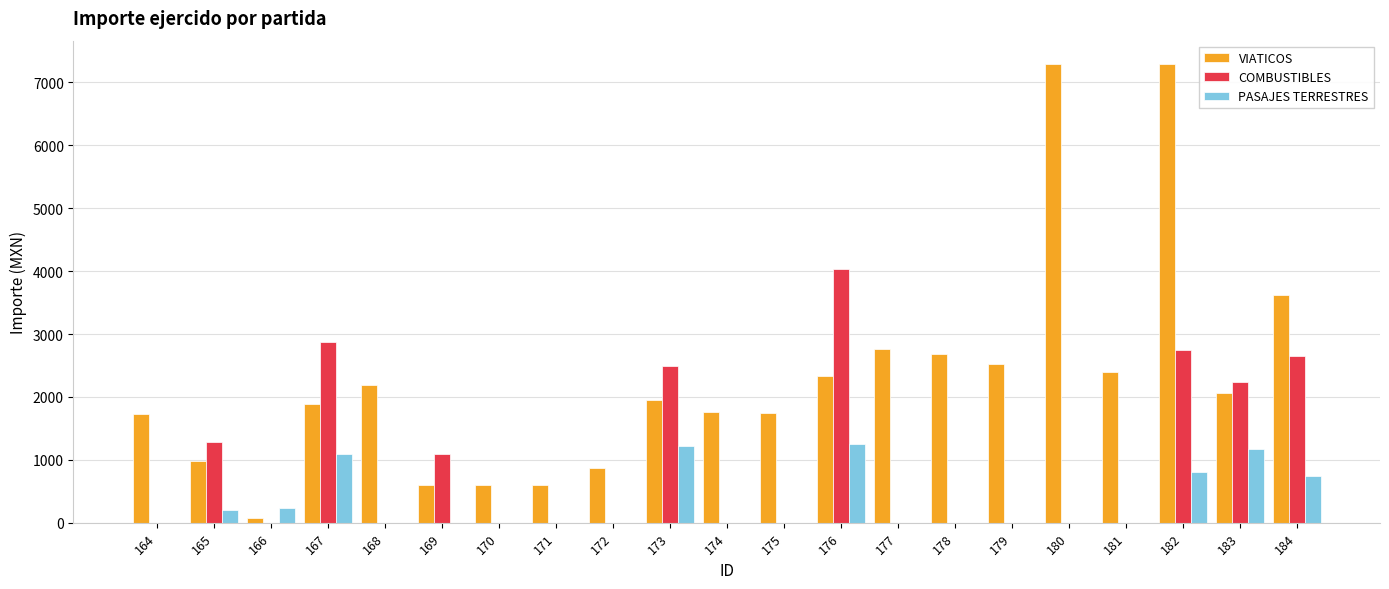

Is the value of COMBUSTIBLES at 181 greater than the value of PASAJES TERRESTRES at 182?

No